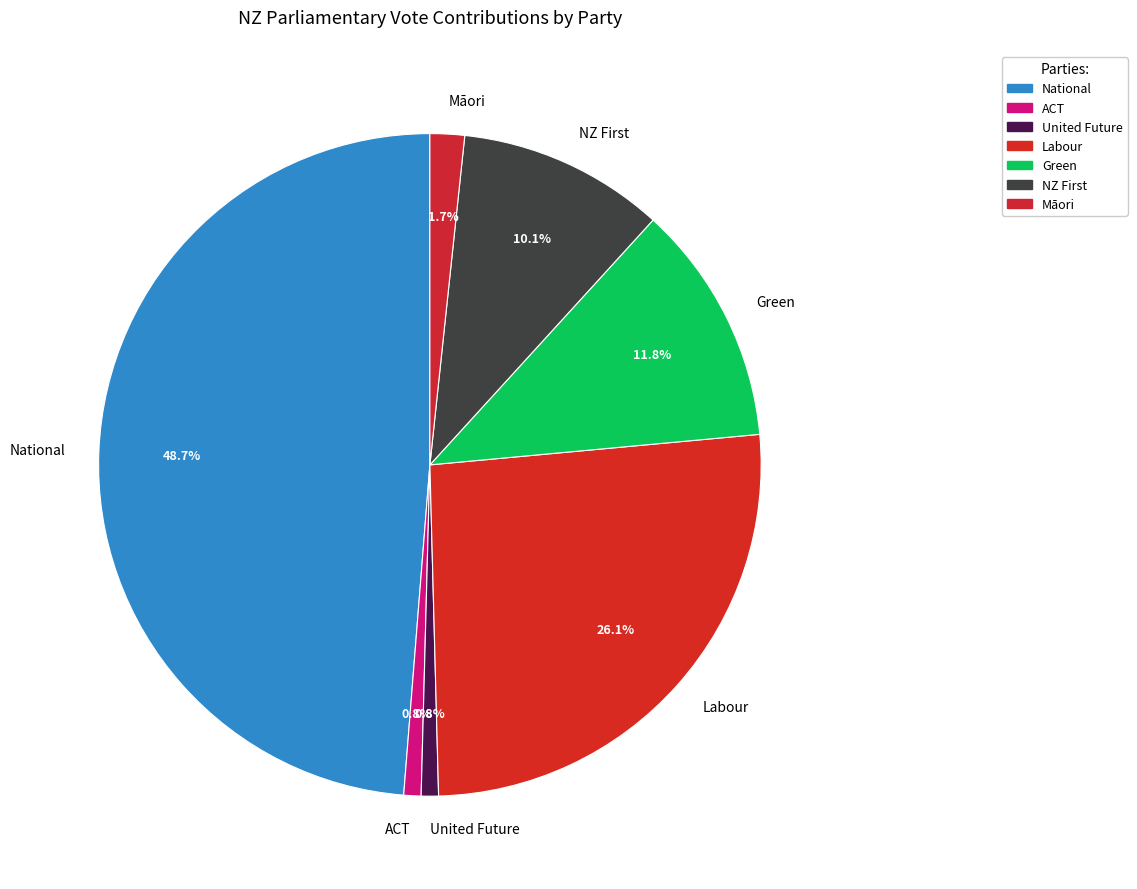

Count the number of slices in the pie.

7